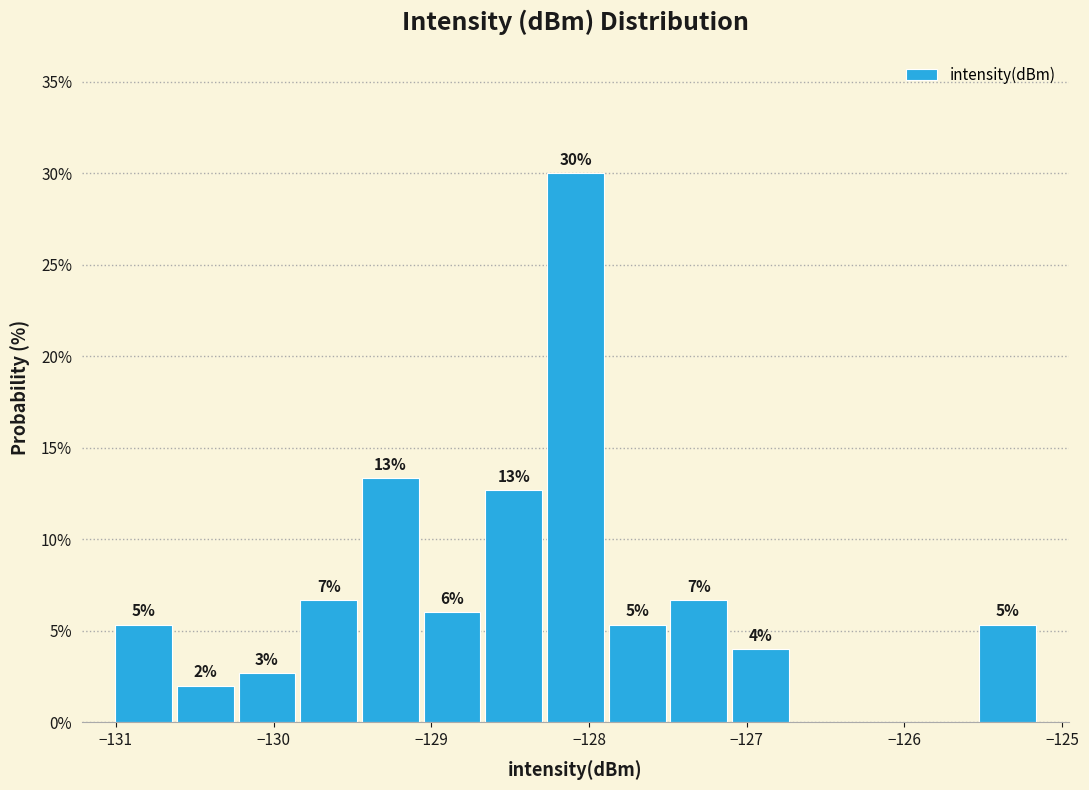

Read against the x-axis, roughly where is the centre of the tallest bar?

-128.1